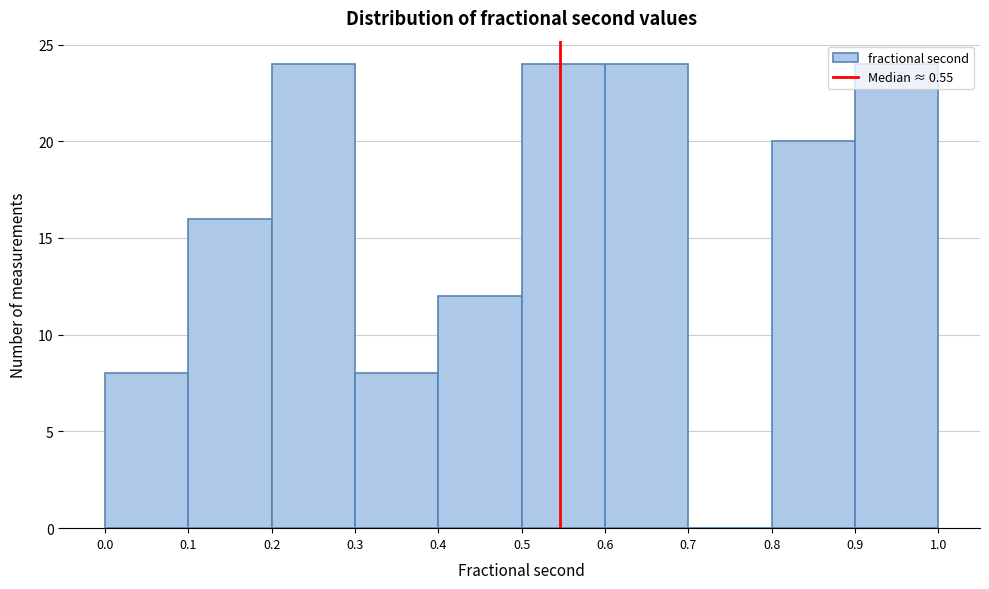

Reading left to right, list every bar in this chart as the range it spans on the x-axis followed by its height. The values are not printed on the chart, so give them approximately, as read against the axis.

0.0 to 0.1: 8
0.1 to 0.2: 16
0.2 to 0.3: 24
0.3 to 0.4: 8
0.4 to 0.5: 12
0.5 to 0.6: 24
0.6 to 0.7: 24
0.7 to 0.8: 0
0.8 to 0.9: 20
0.9 to 1.0: 24